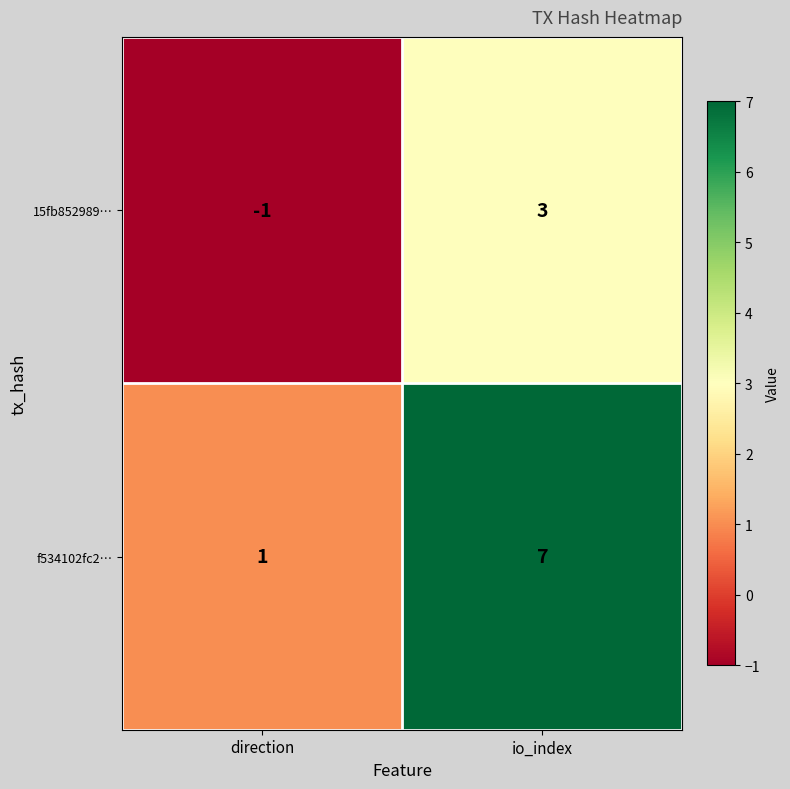

True or false: 15fb852989… has a value of 3 at io_index.

True